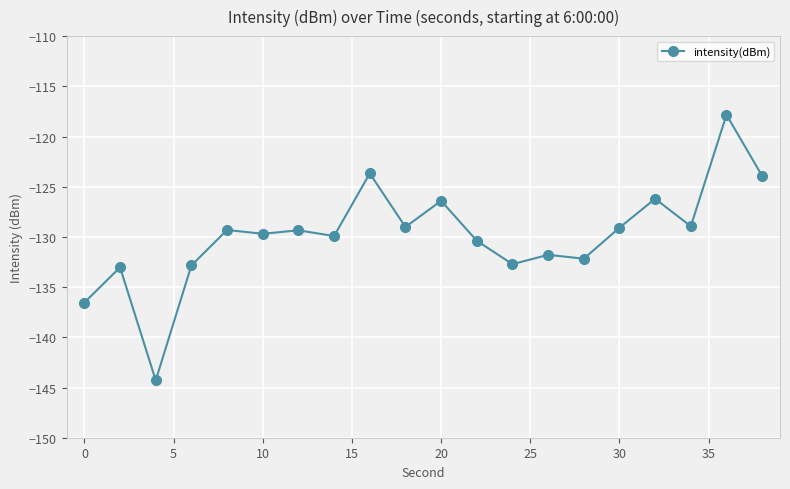

What is the value of the 1st point from the left?

-136.5